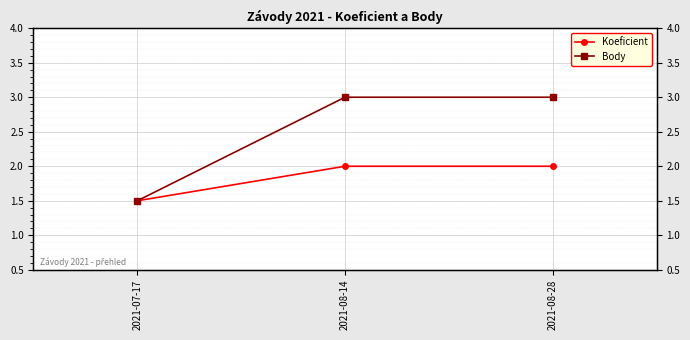

What is the difference between the maximum and minimum values in the Koeficient series?

0.5